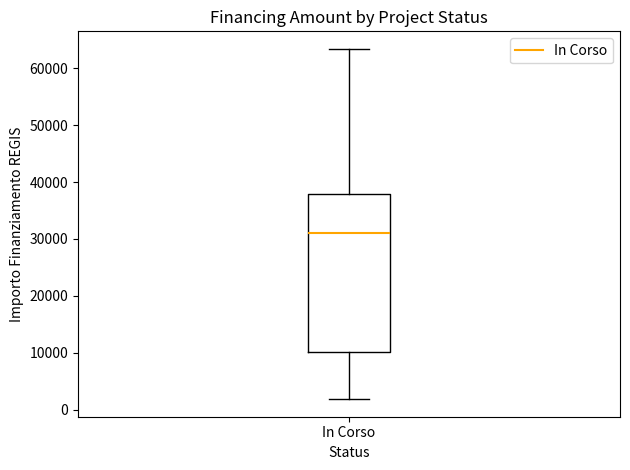

Transcribe this box plot: give where the median line is, the range the box spans, and where the two whiskers end, as read against the y-axis. The values are not printed on the chart, so give them approximately, as read against the axis.

median 31000, box 10000 to 38000, whiskers 2000 to 63000